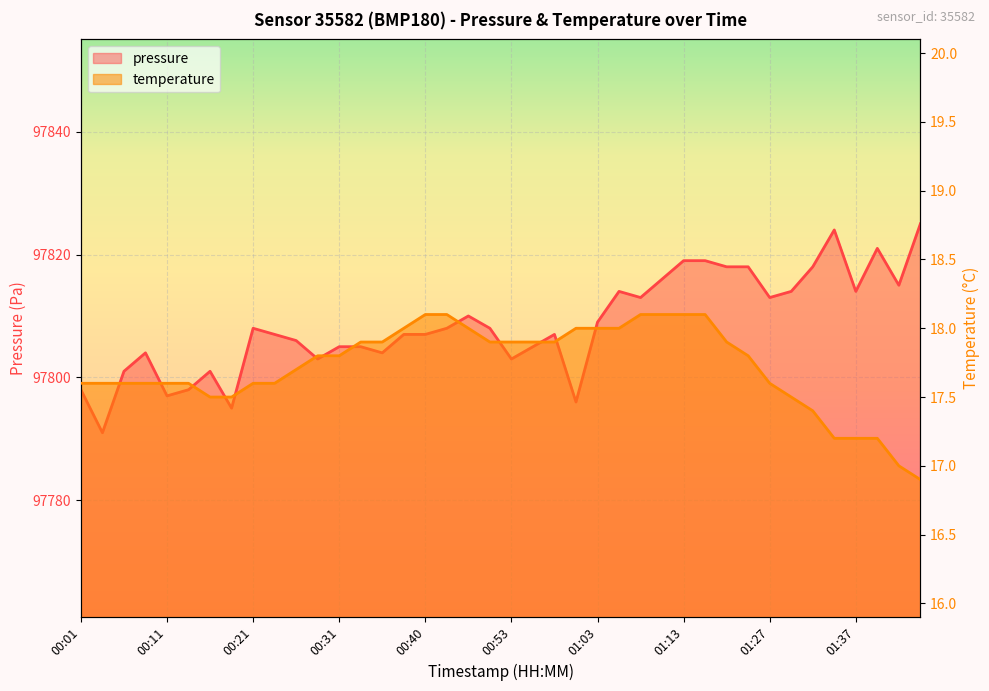

Does the chart display data point markers on the line(s)?

No